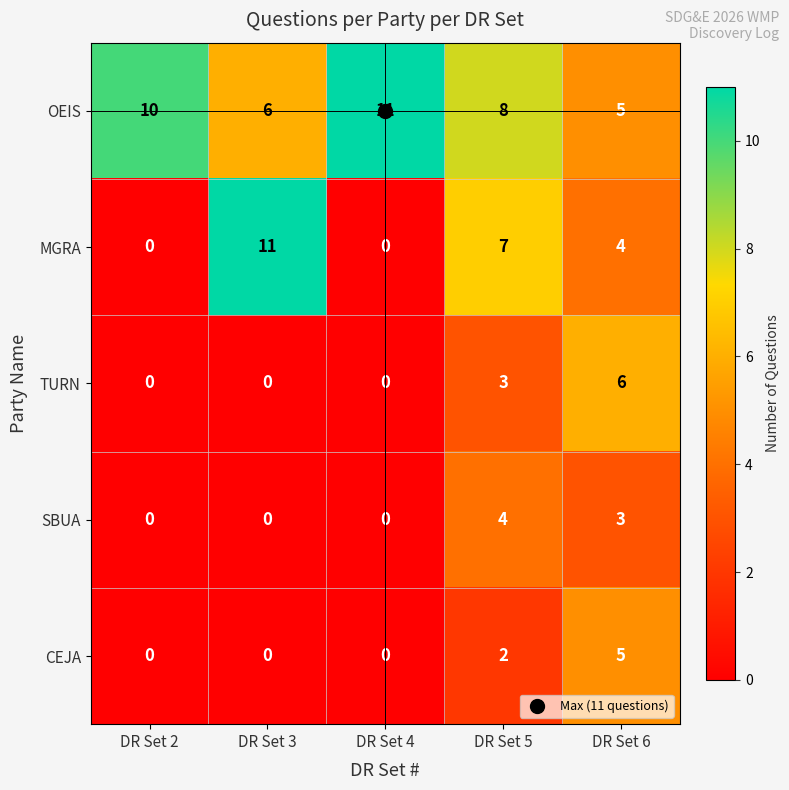

What is the difference between the highest and lowest values at DR Set 2?

10